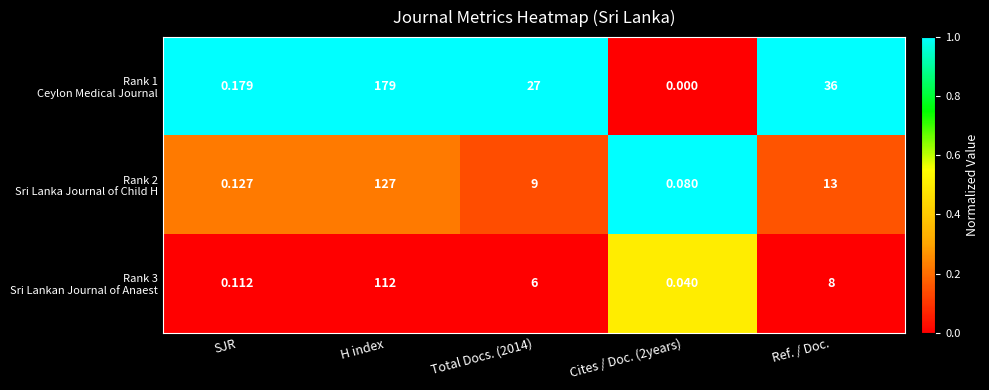

At which category is the sum across all series the highest?

H index